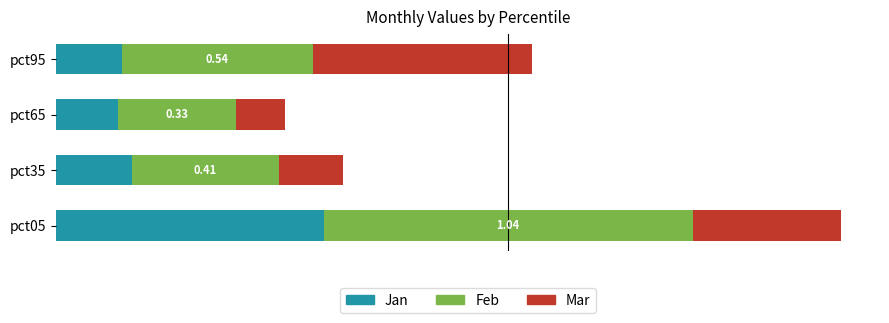

What are all the series names shown in the legend?

Jan, Feb, Mar